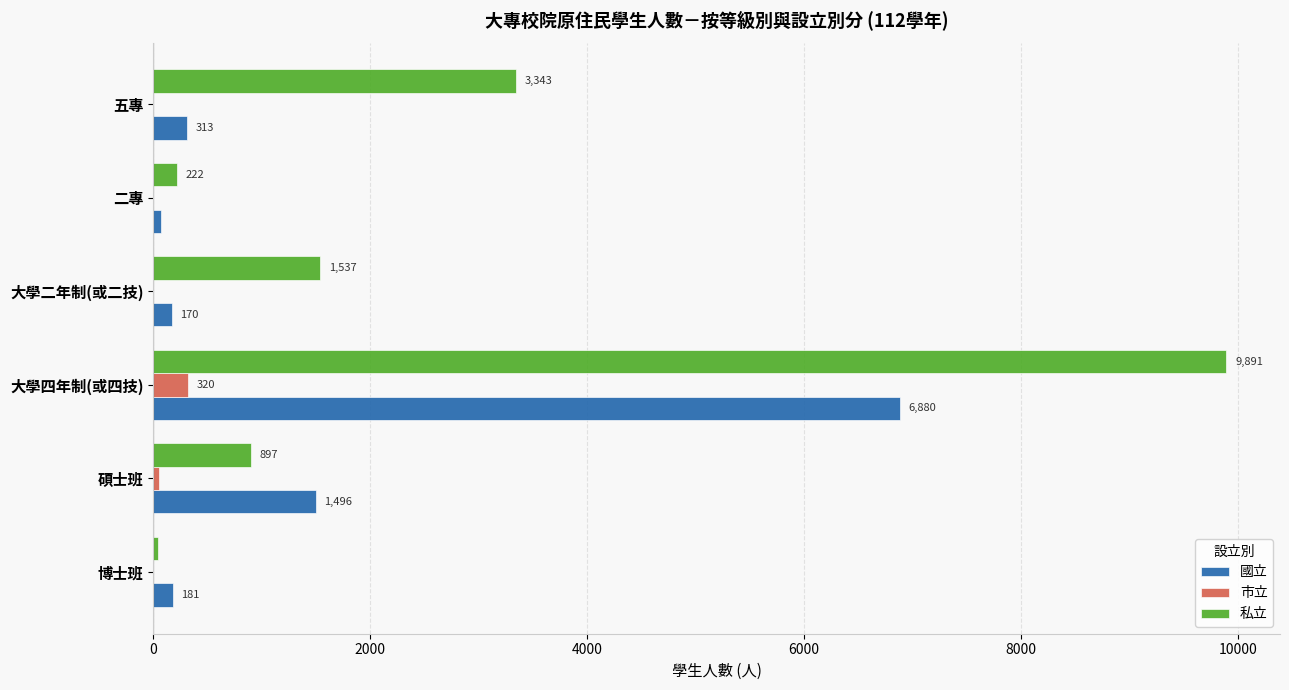

What is the total value across all series at 大學二年制(或二技)?

1707